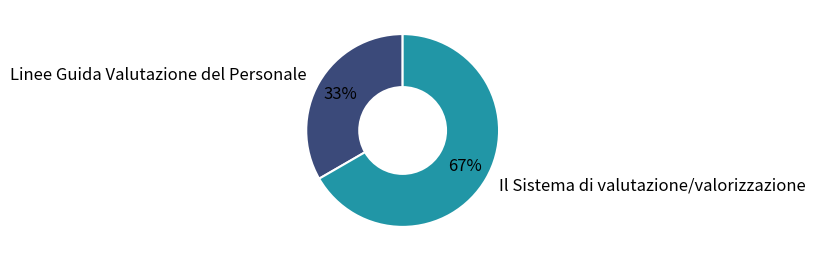

Which category has the biggest portion of the pie?

Il Sistema di valutazione/valorizzazione